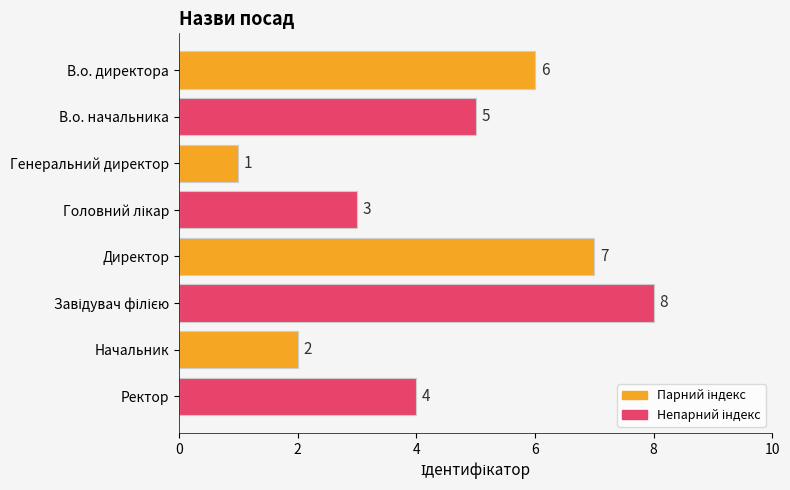

Reading bottom to top, list all the values displayed in this chart.

4	2	8	7	3	1	5	6